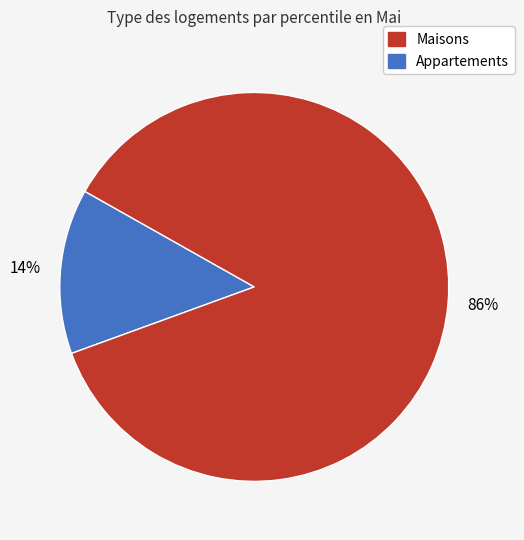

Is there any slice that represents more than half of the pie?

Yes